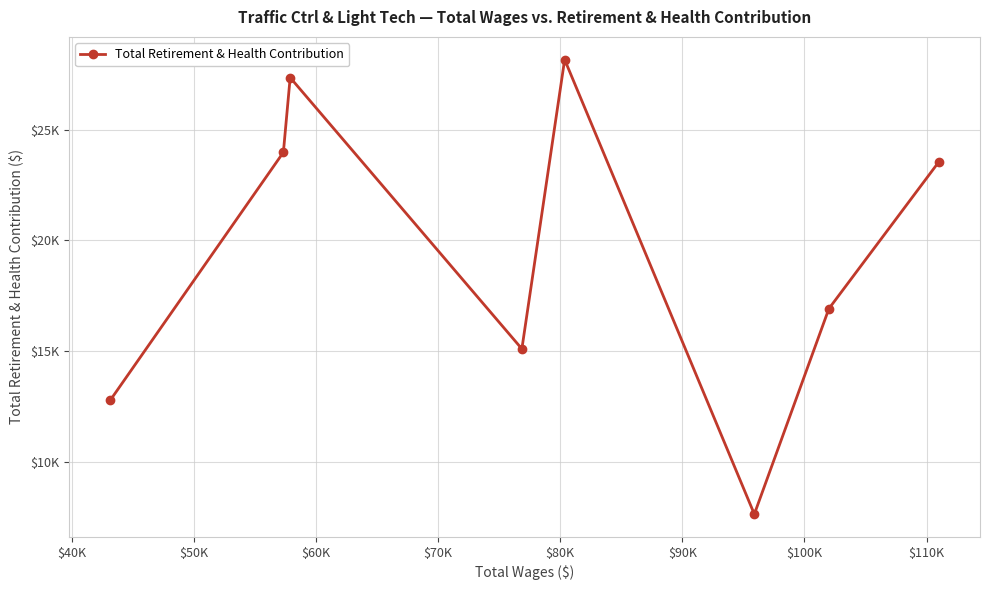

Is this an area chart (filled region under the line)?

No